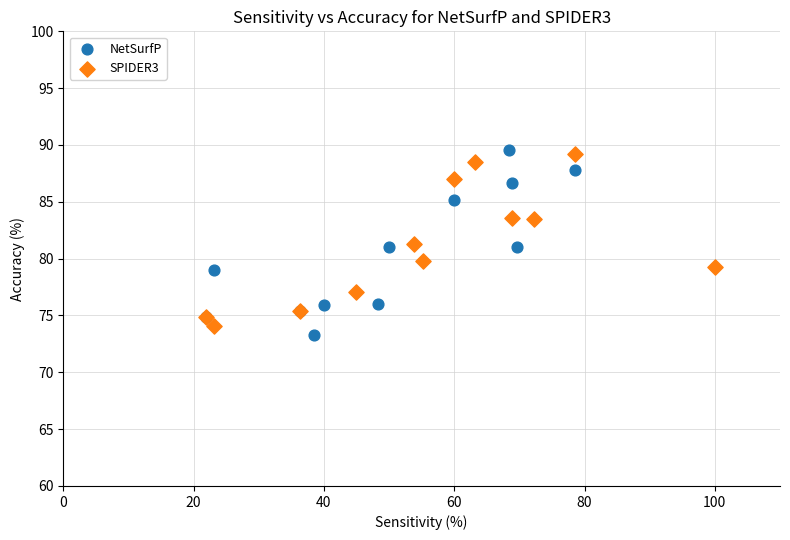

What are all the series names shown in the legend?

NetSurfP, SPIDER3